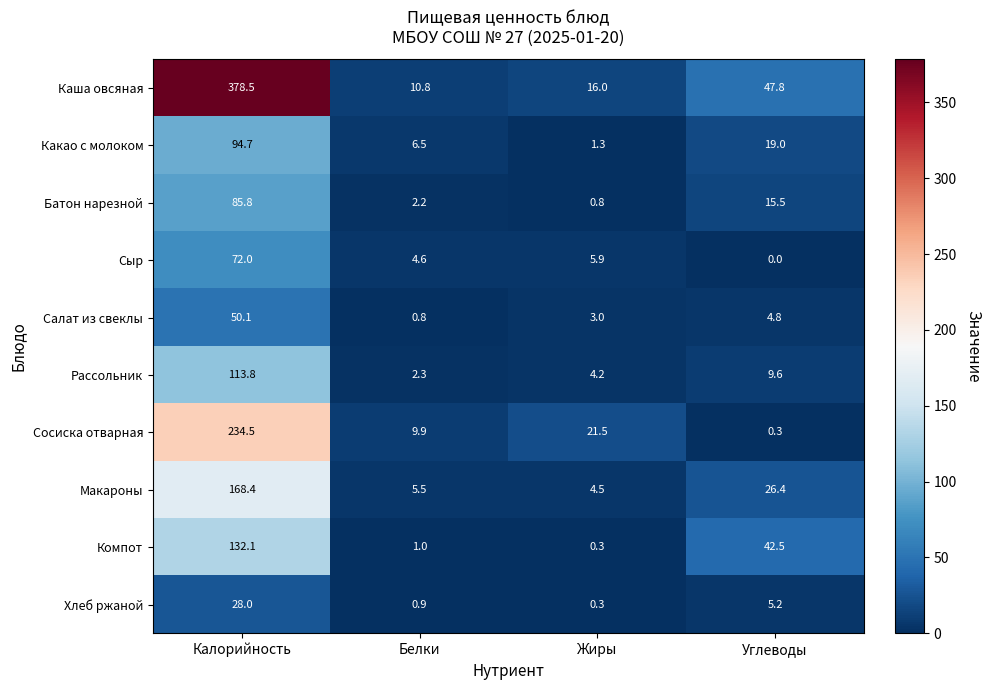

List the labels in order of Какао с молоком value, largest first.

Калорийность, Углеводы, Белки, Жиры